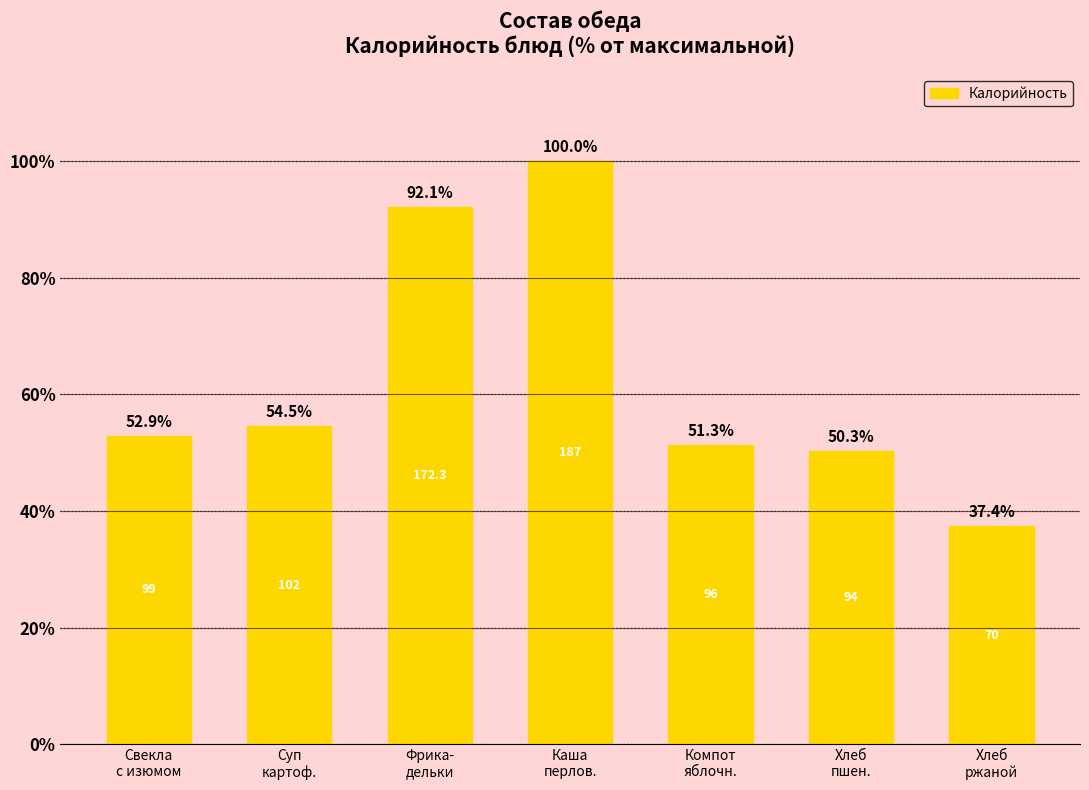

Count the number of categories in the chart.

7